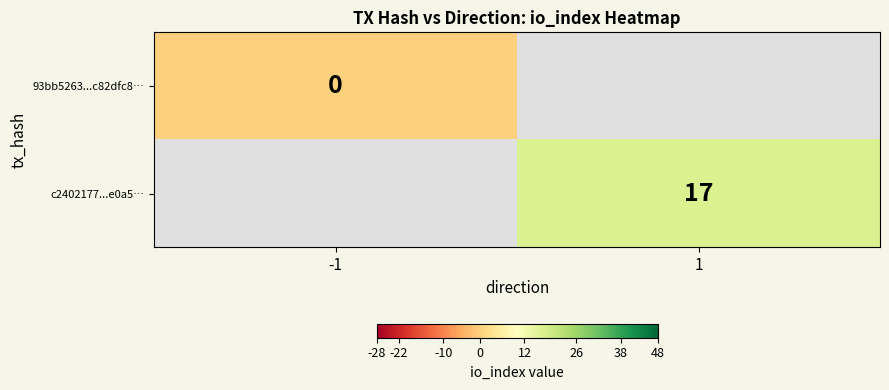

True or false: c2402177...e0a5… has a value of -9999 at -1.

True